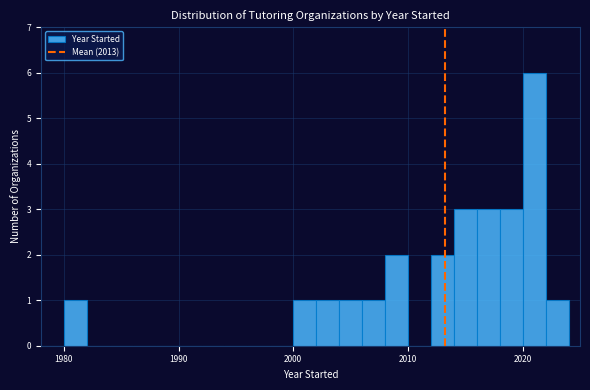

Read against the x-axis, roughly where is the centre of the tallest bar?

2021